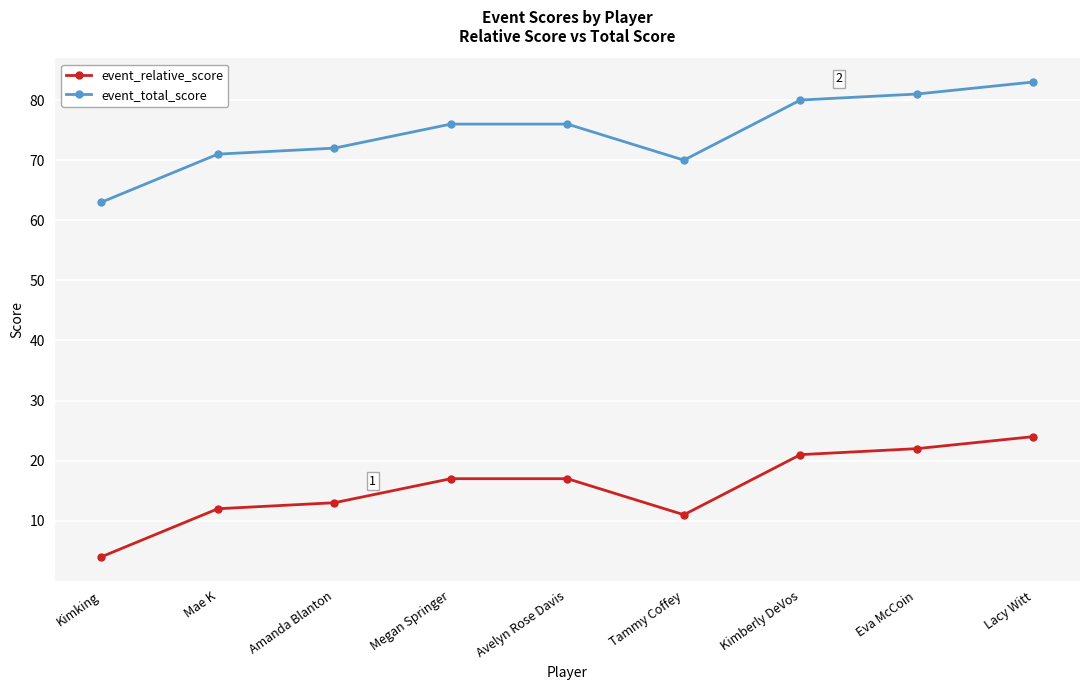

What is the greatest value displayed?

83